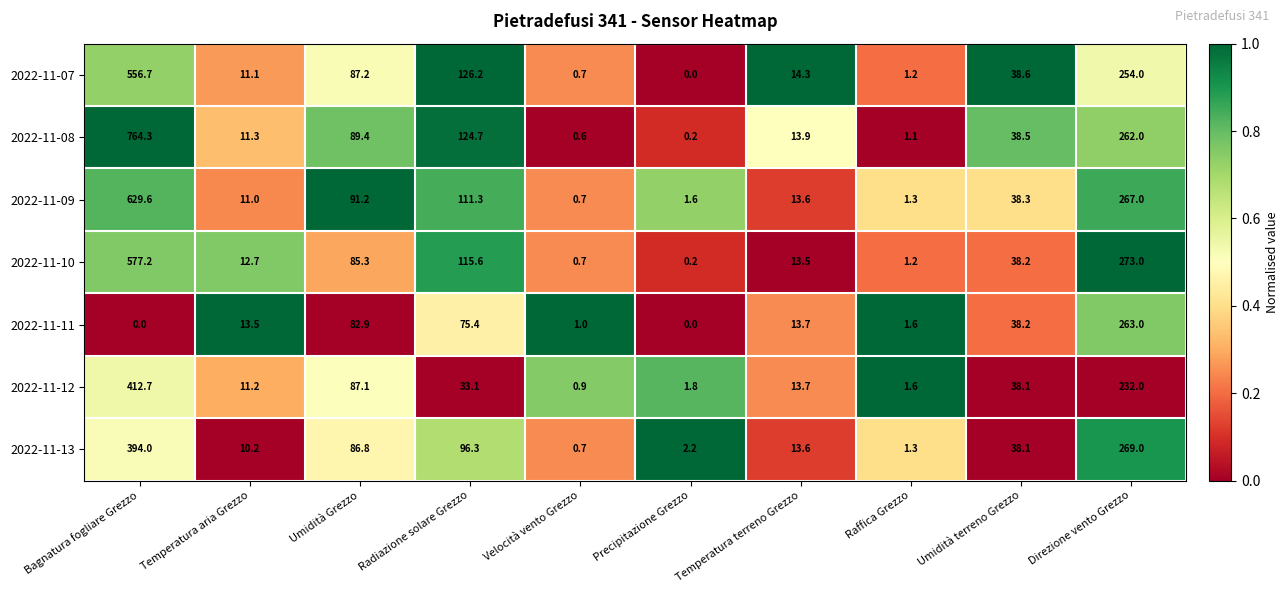

Which series has the largest total across all categories?

2022-11-08